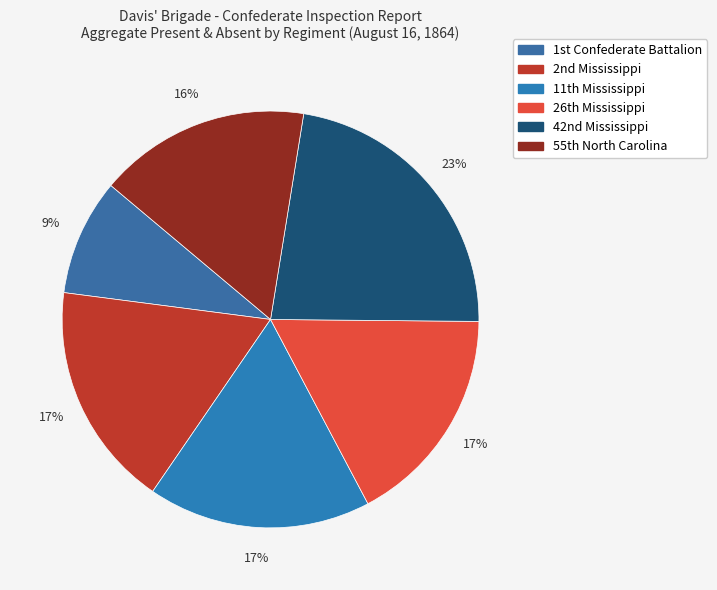

What is the smallest slice in the pie chart?

1st Confederate Battalion